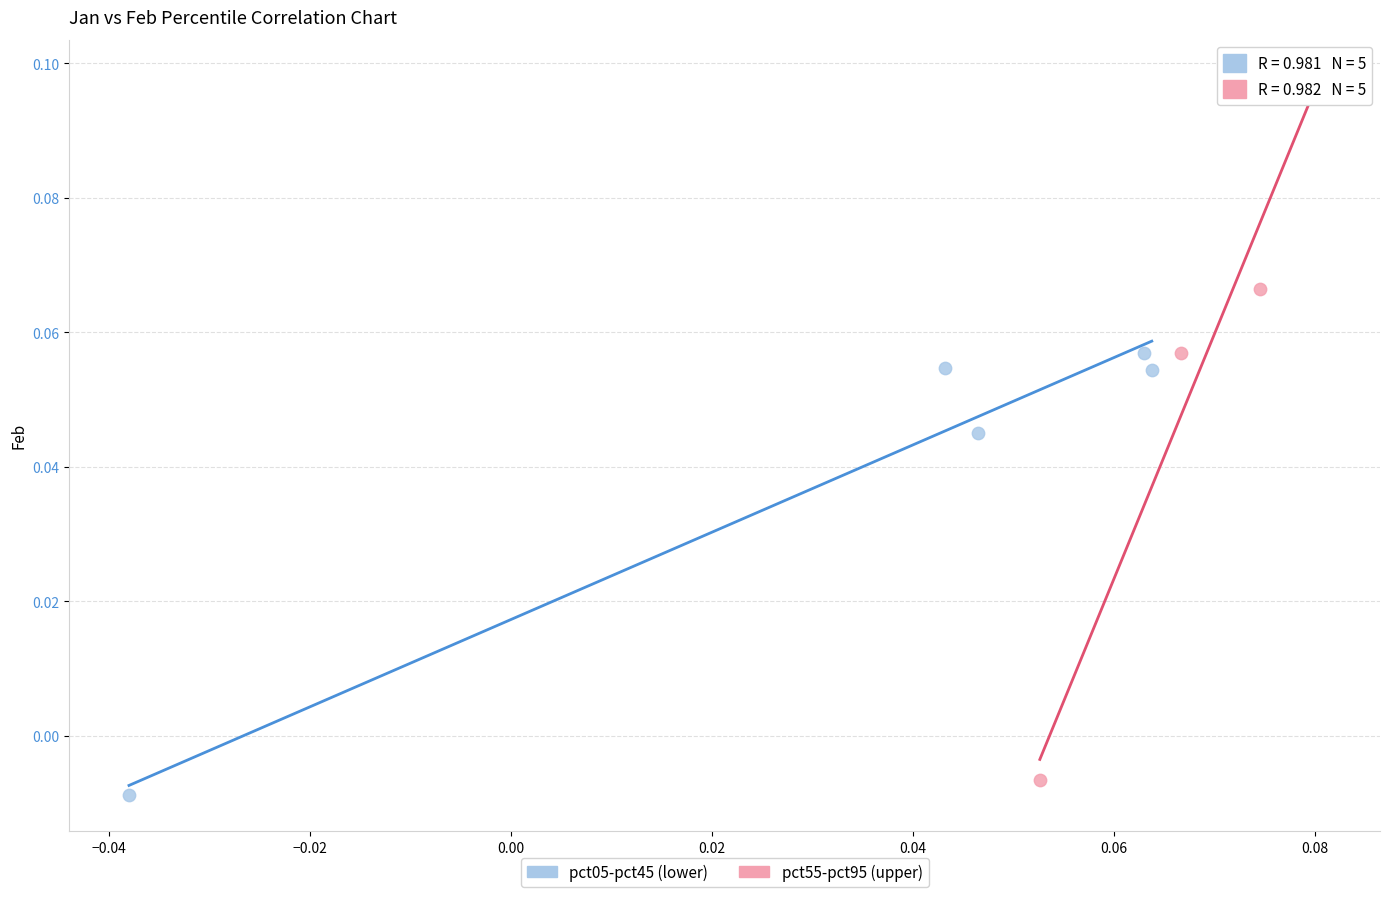

Which series reaches the maximum Y coordinate?

pct55-pct95 (upper)